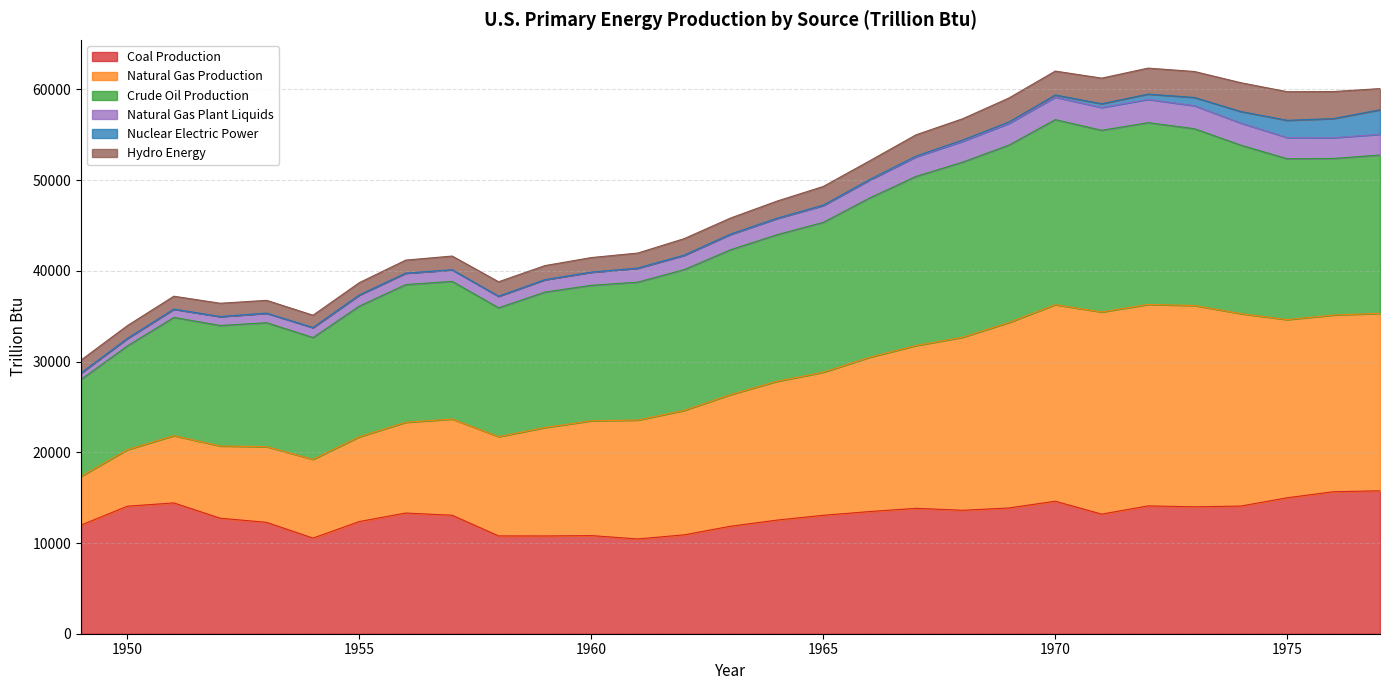

How many lines are shown in the chart?

6